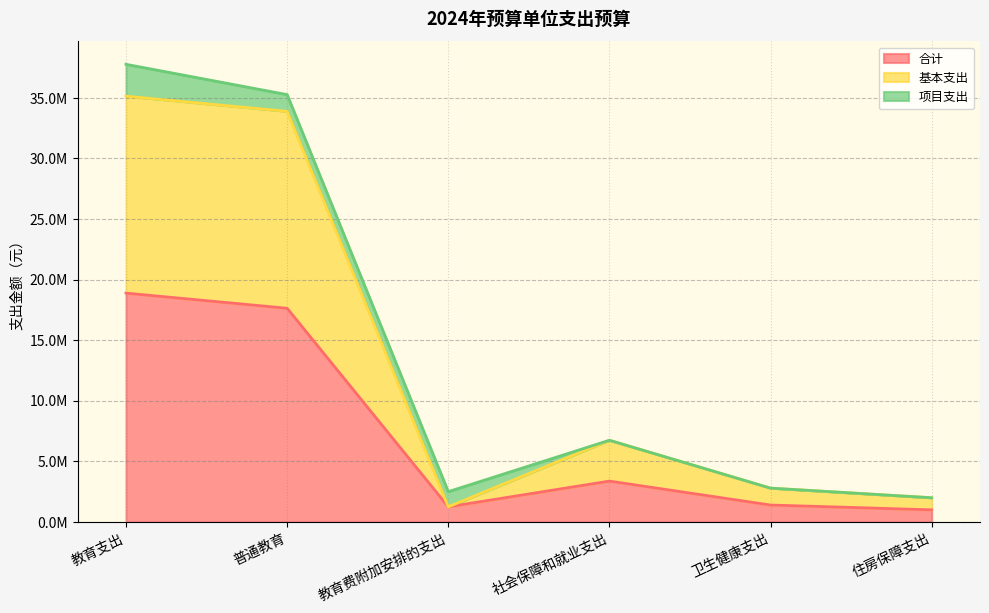

What is the difference between the 基本支出 values at 社会保障和就业支出 and 教育支出?

28388800.6